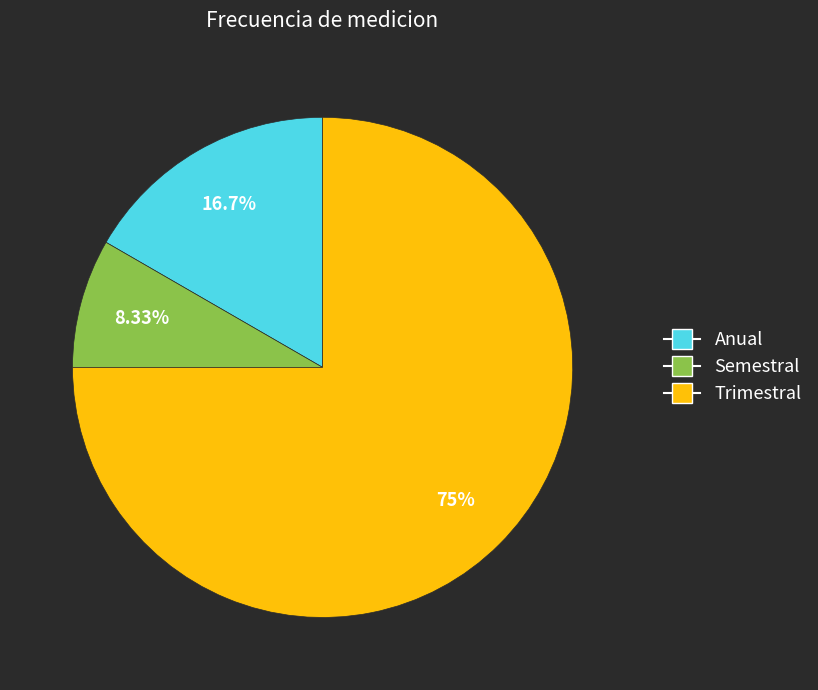

Count the number of slices in the pie.

3